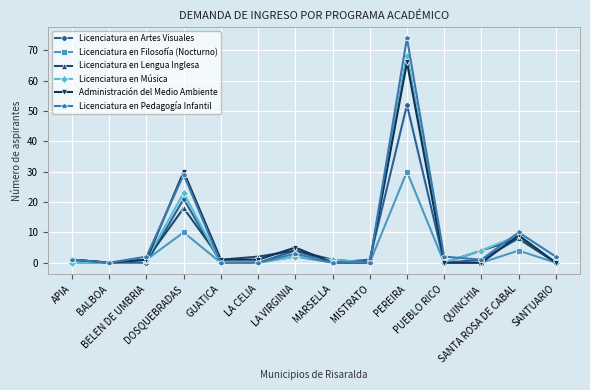

What is the difference between the second highest and minimum values in the Licenciatura en Lengua Inglesa series?

18